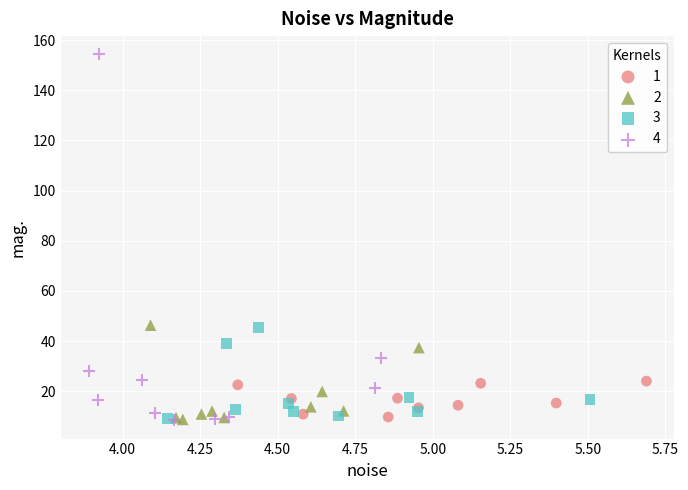

Which series reaches the maximum Y coordinate?

4